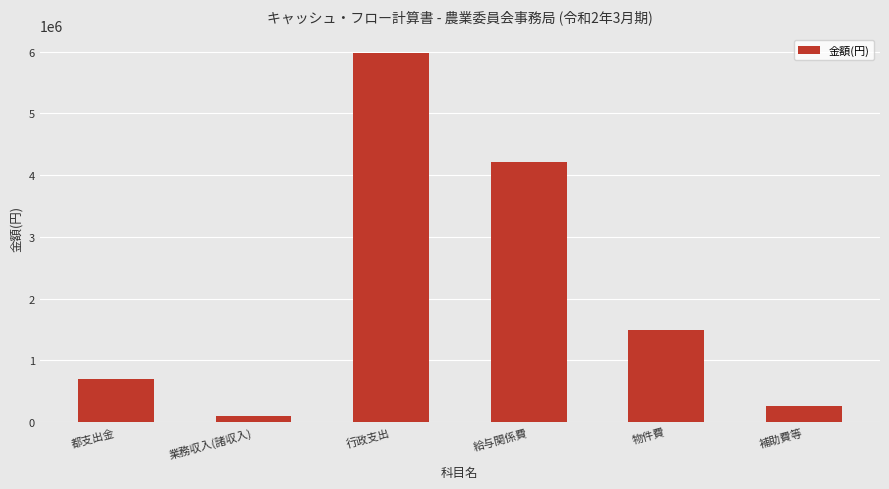

What is the value of the 5th bar from the left?

1498949